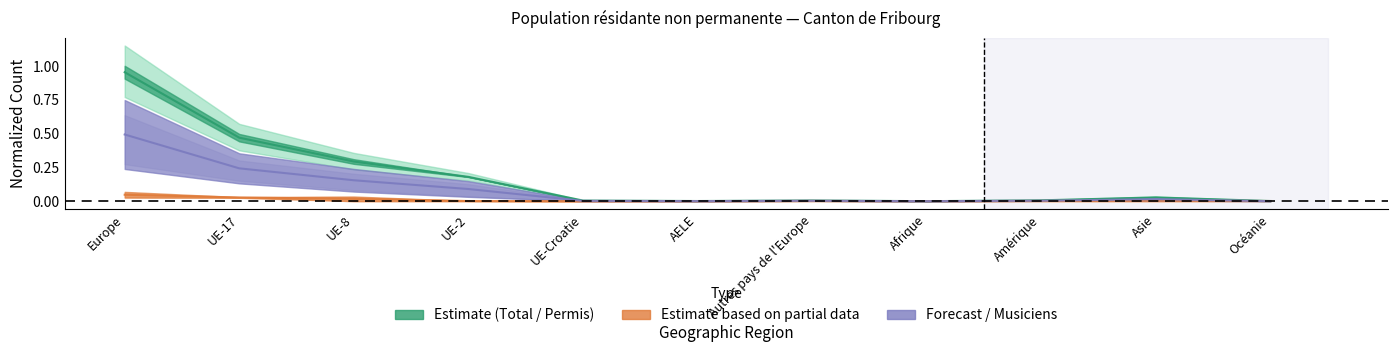

Between Europe and UE-17, which is larger?

Europe